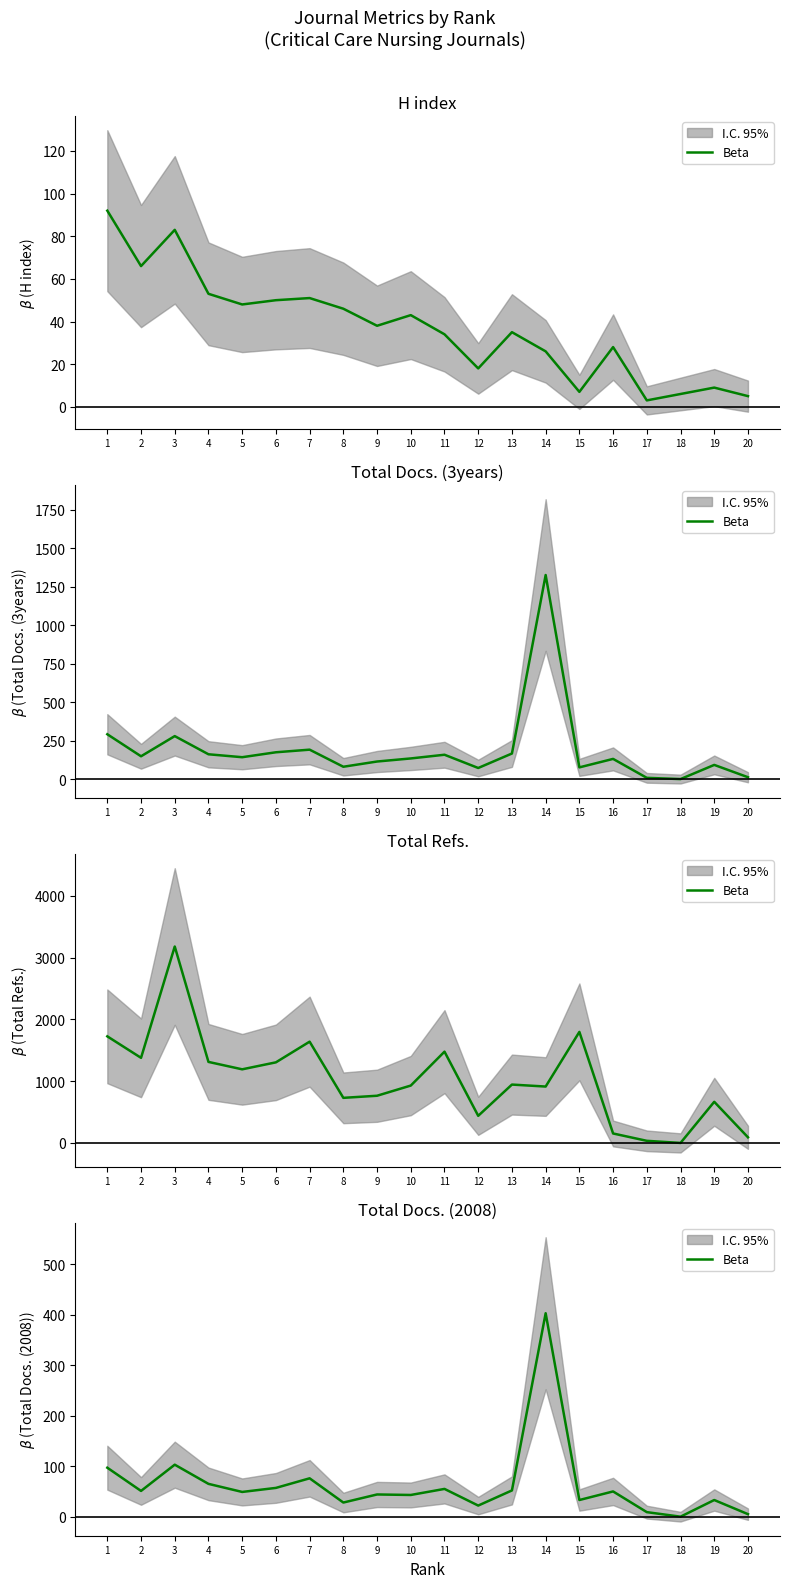

The value at 4 is 65. True or false?

True